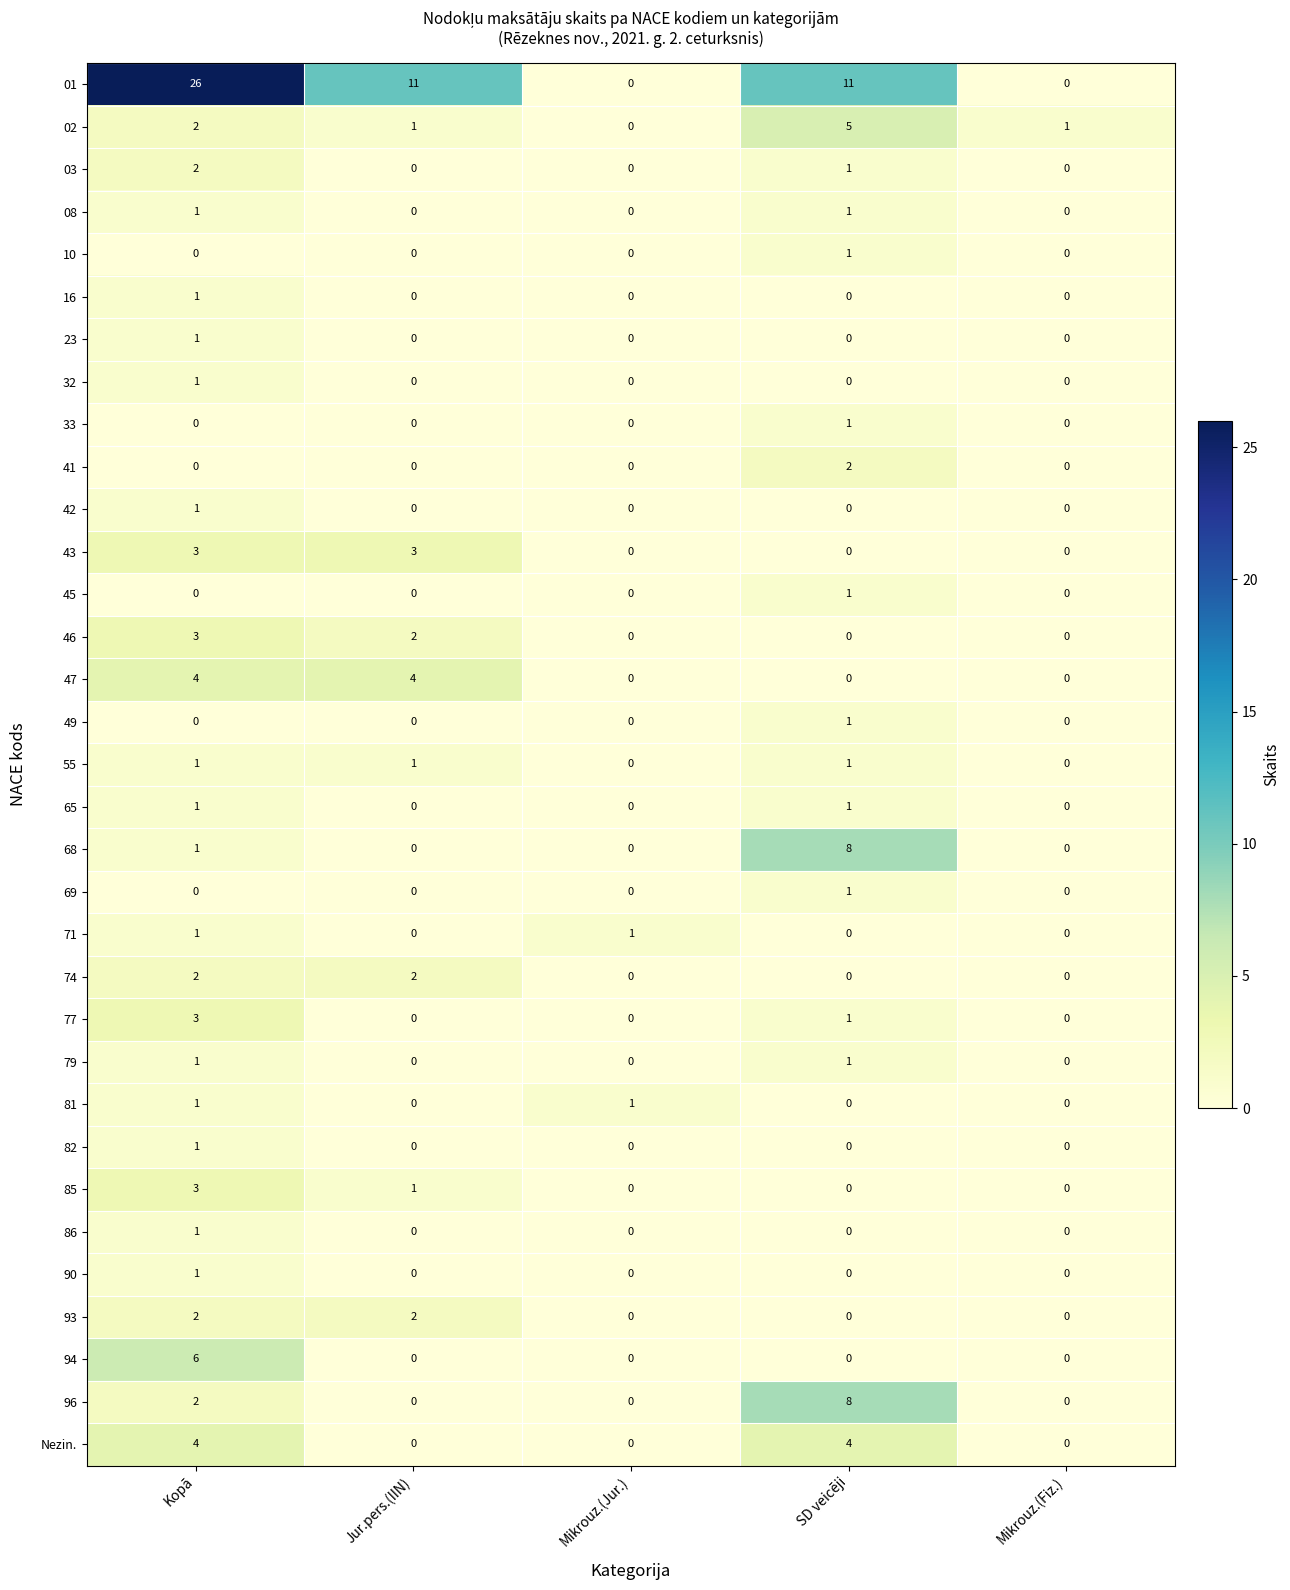

What is the sum of all 46 values?

5